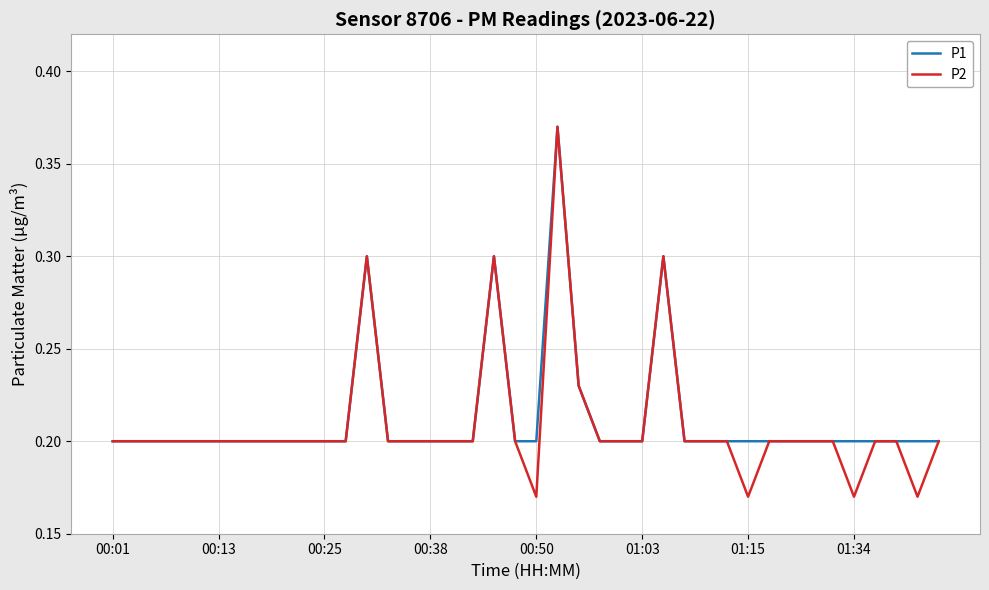

Which series has the largest range (max minus min)?

P2